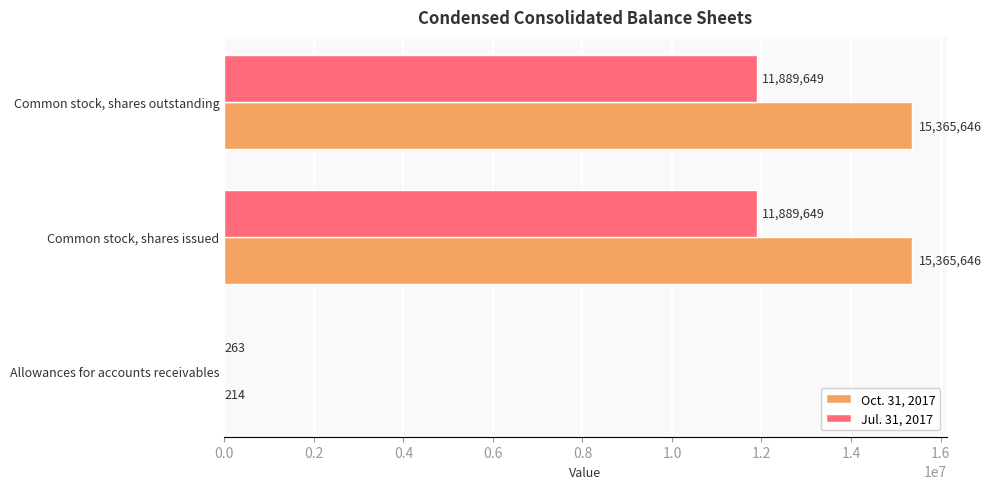

Which series changed the most between Allowances for accounts receivables and Common stock, shares issued?

Oct. 31, 2017